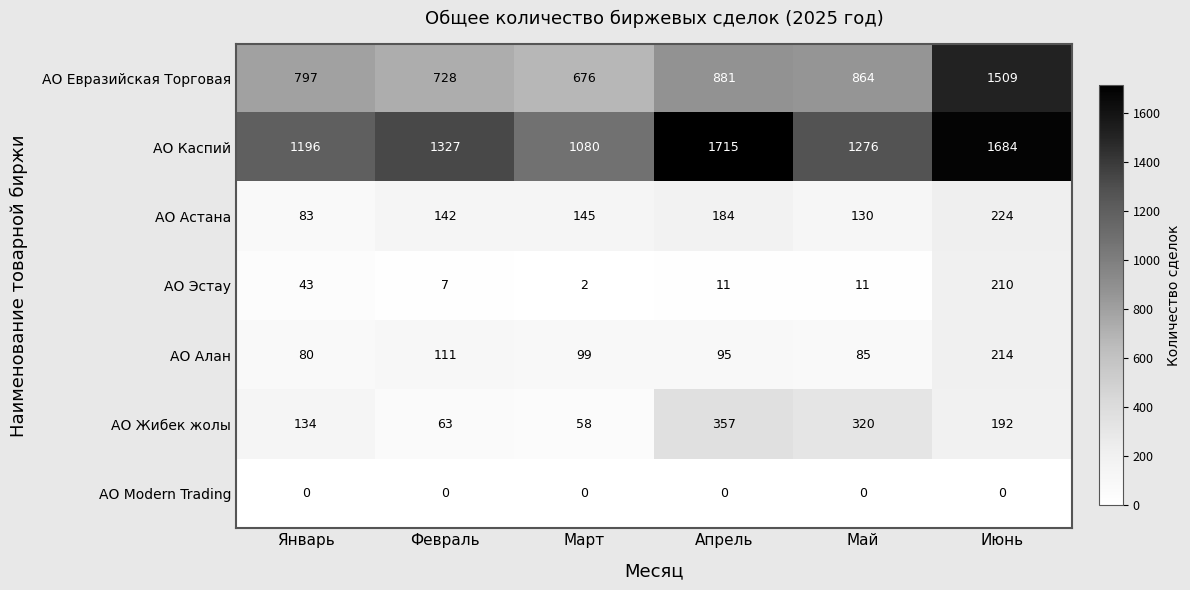

What is the difference between the highest and lowest values at Июнь?

1684